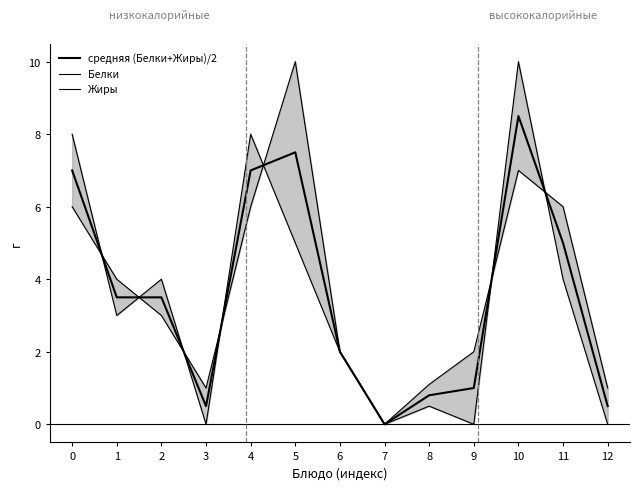

Is the value of Жиры at 11 greater than the value of средняя (Белки+Жиры)/2 at 1?

Yes